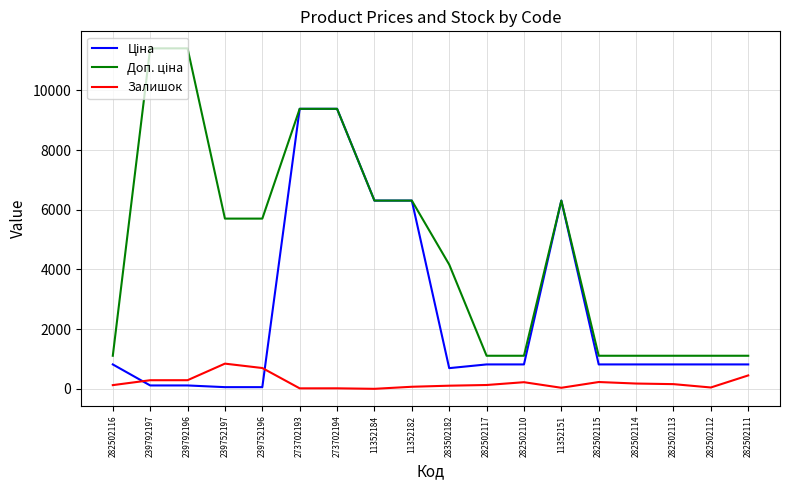

What is the maximum value for Залишок?

845.0